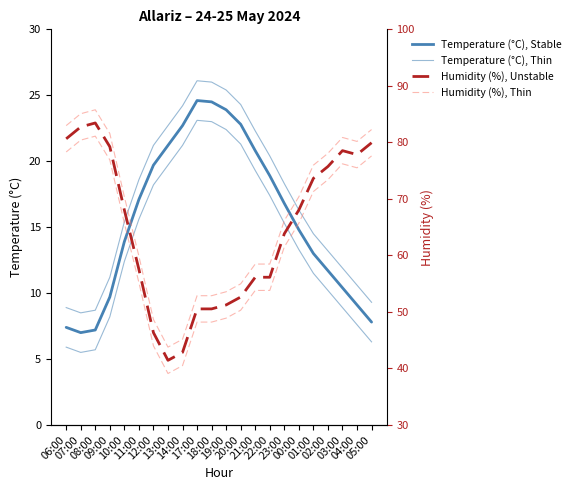

Between which two adjacent categories do Humidity (%), Dashed and Temperature (°C), Solid first intersect?

10:00 and 11:00